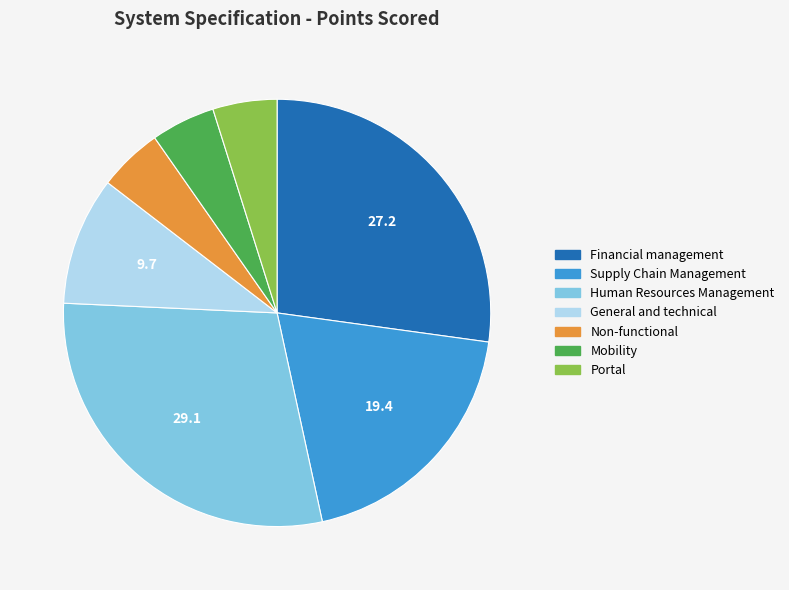

How many slices are in this pie chart?

7